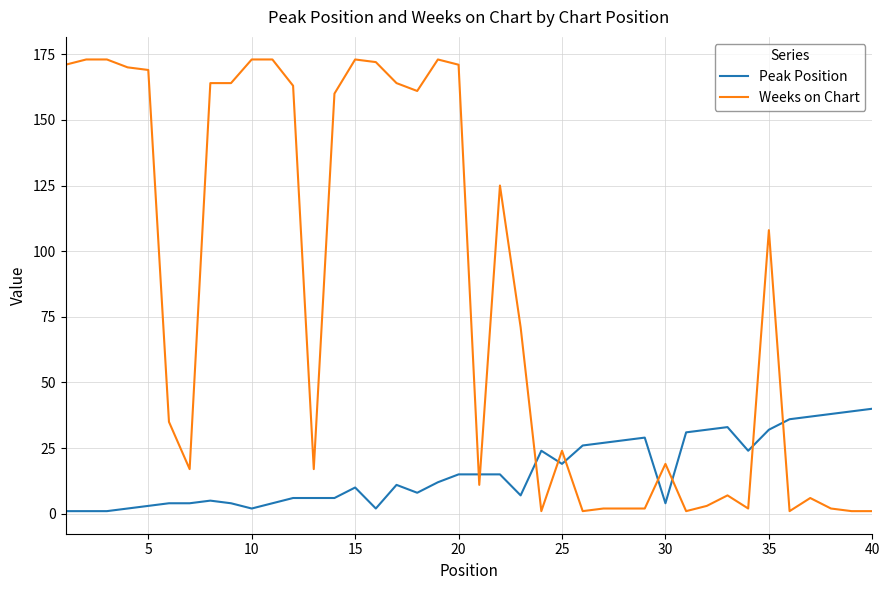

What is the maximum value shown in the chart?

173